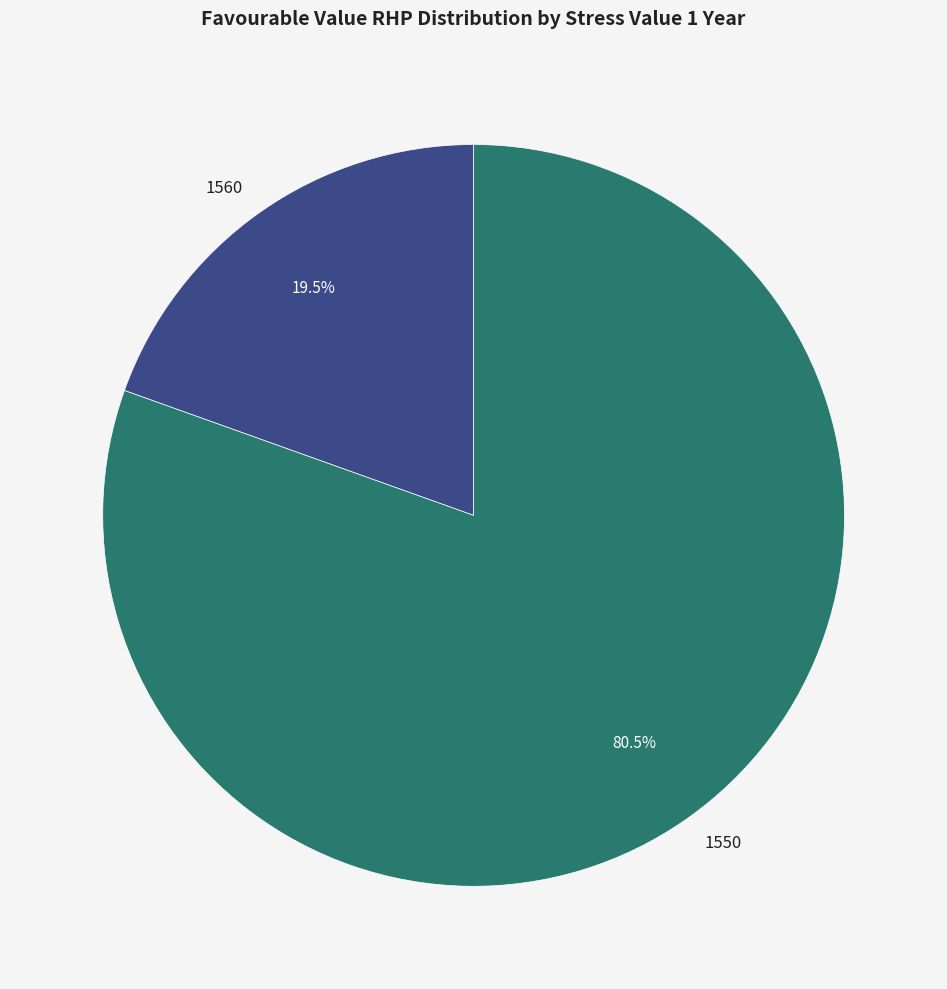

What portion of the pie excludes 1550?

19.5%